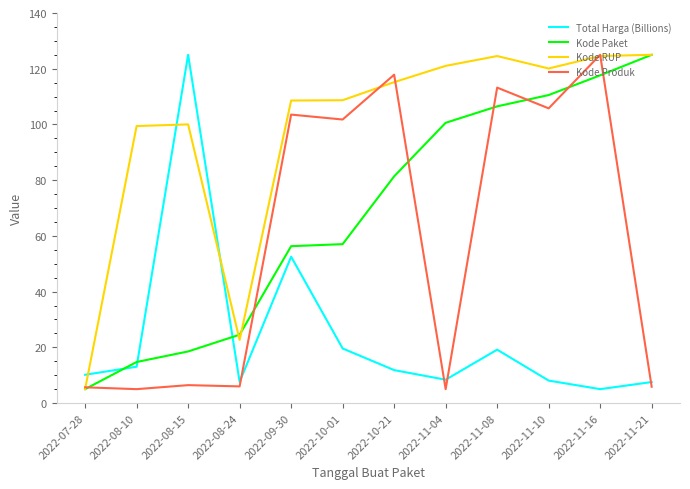

The value of Total Harga (Billions) at 2022-11-16 is 5.0. True or false?

True